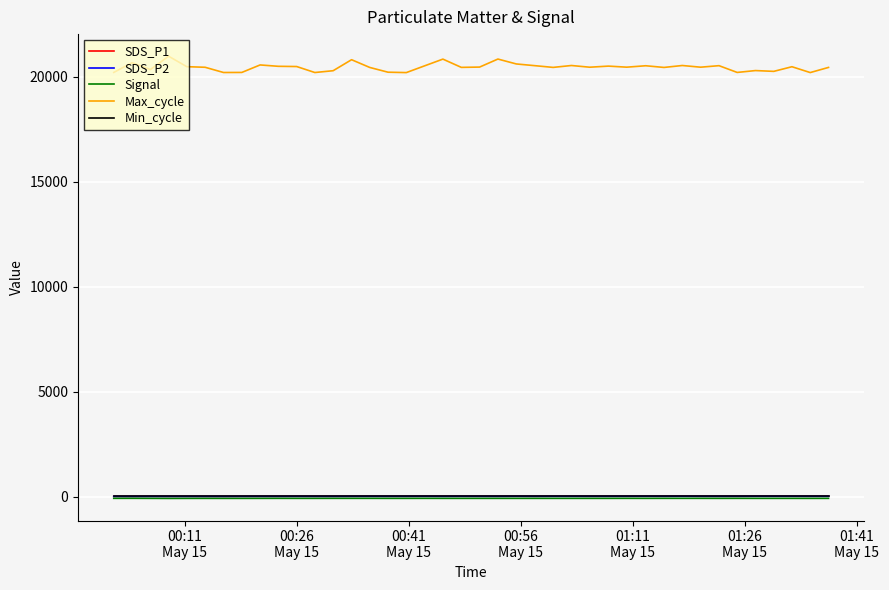

True or false: SDS_P1 and Max_cycle cross at least once.

False